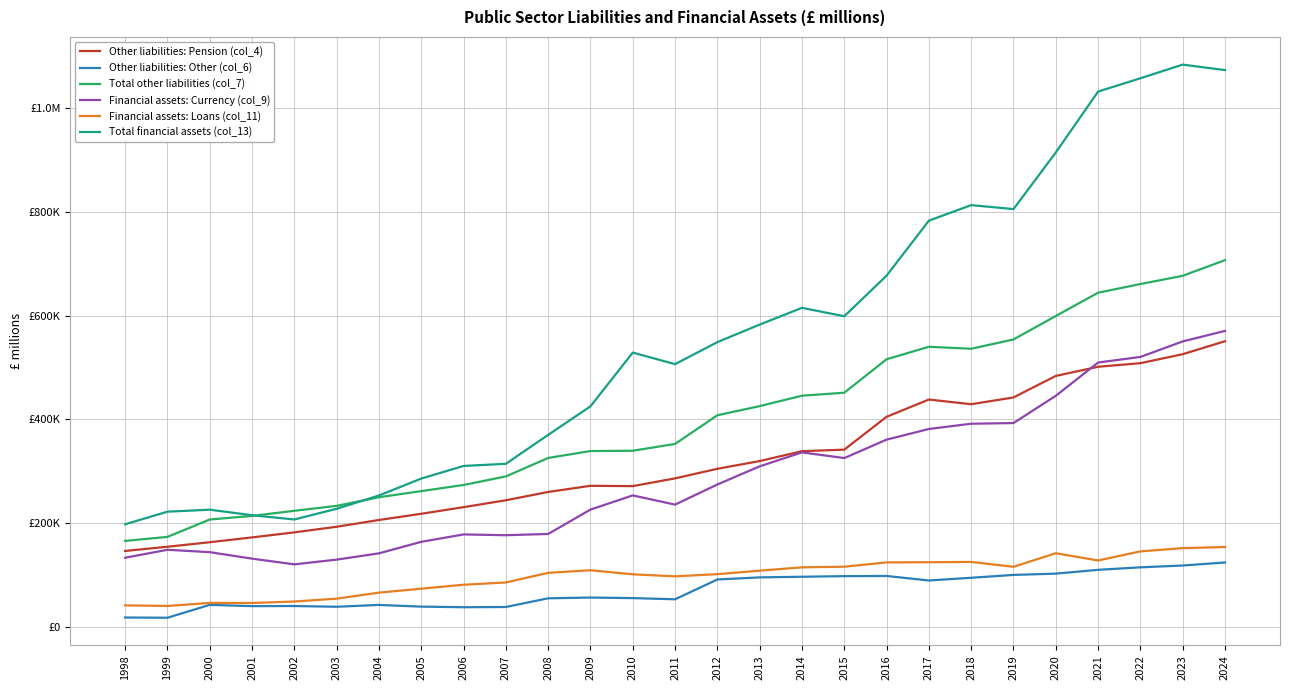

What is the difference between the maximum and second lowest values in the Total financial assets (col_13) series?

876934